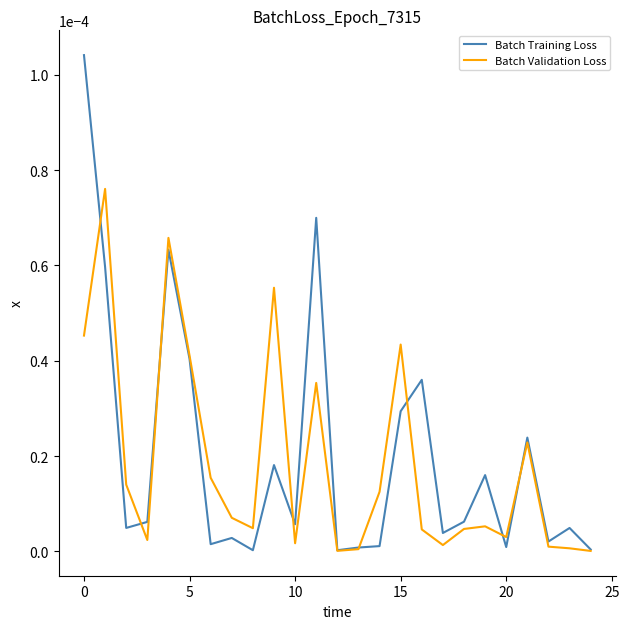

List the series in order of their peak value, lowest first.

Batch Validation Loss, Batch Training Loss